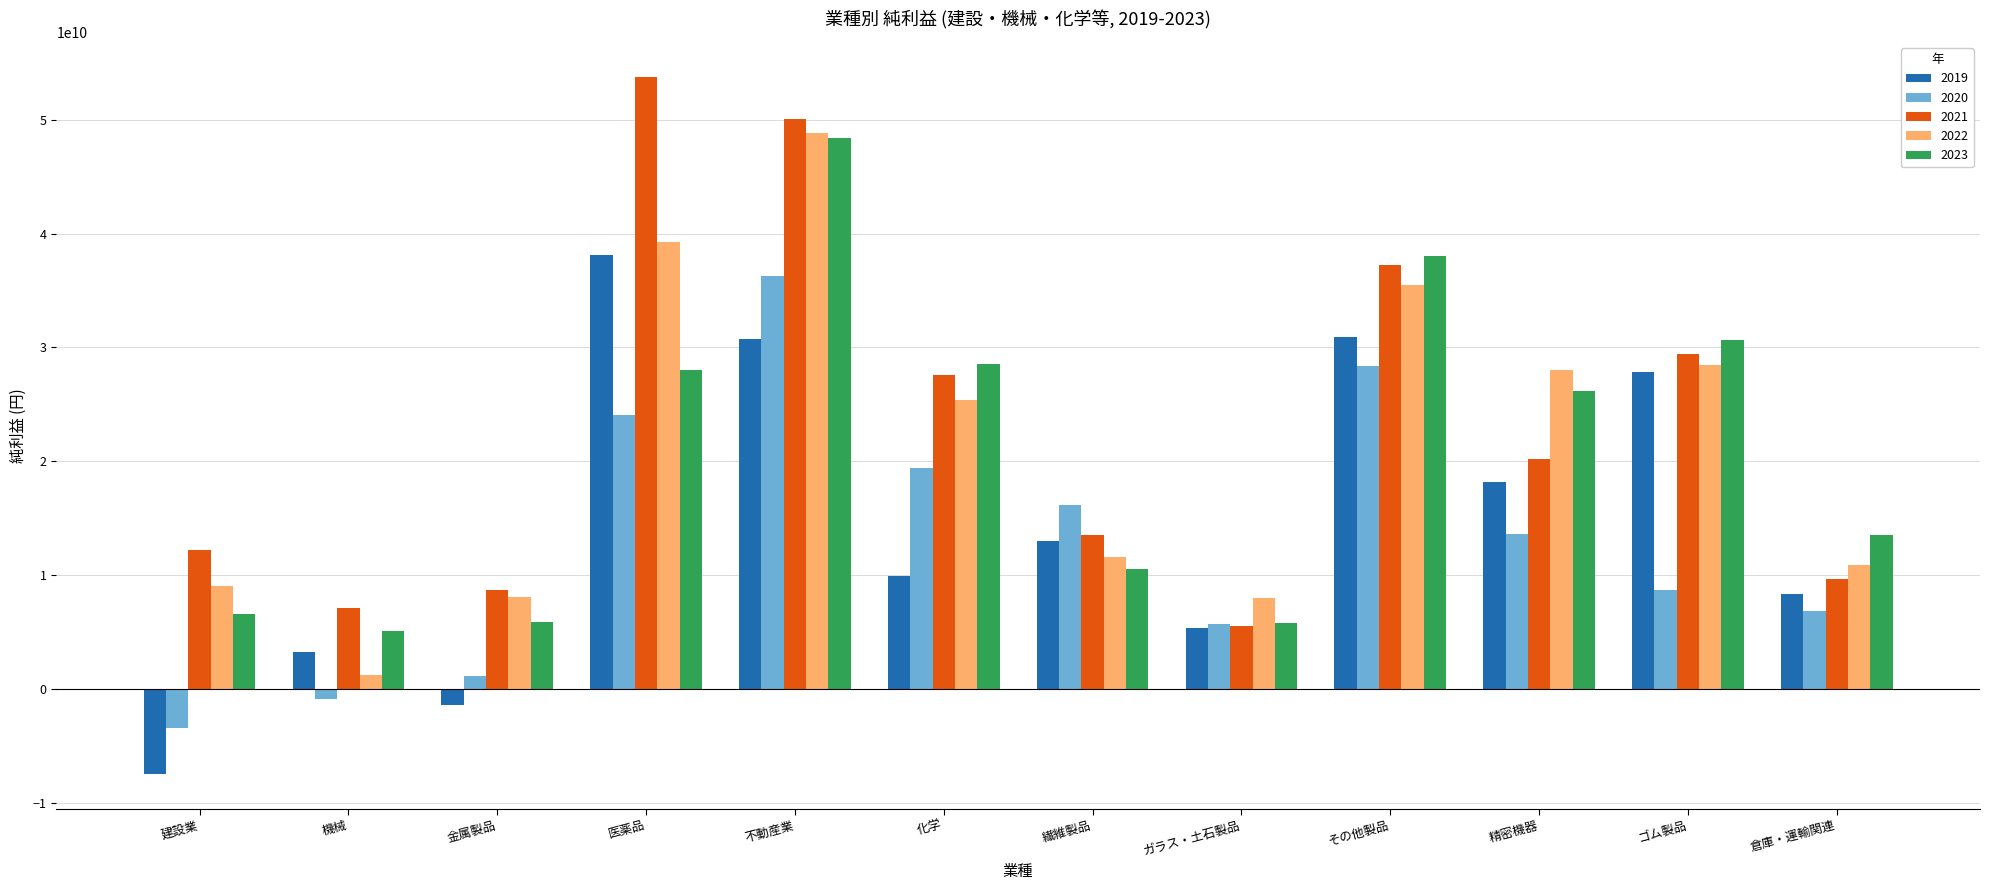

Which series has the largest total across all categories?

2021